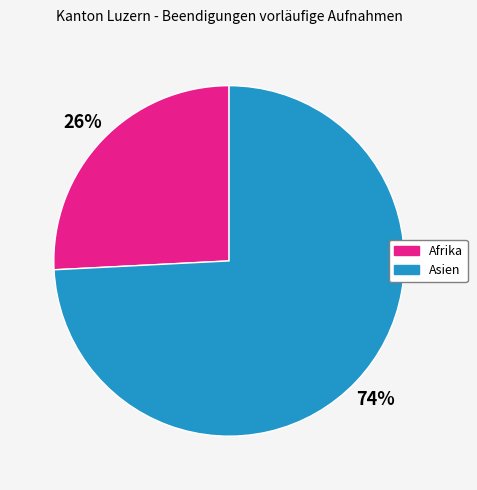

Is there a majority slice in this chart?

Yes